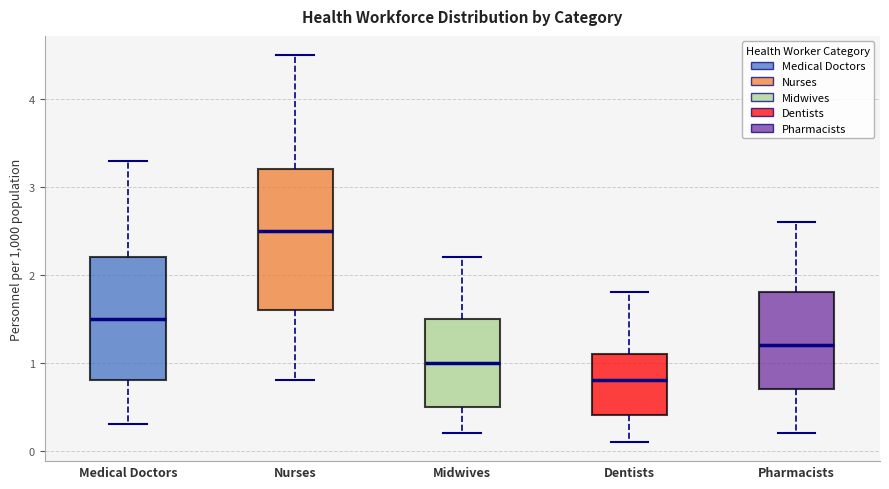

Where does the upper whisker of the box for Midwives end on the y-axis? The values are not printed on the chart, so give them approximately, as read against the axis.

2.2